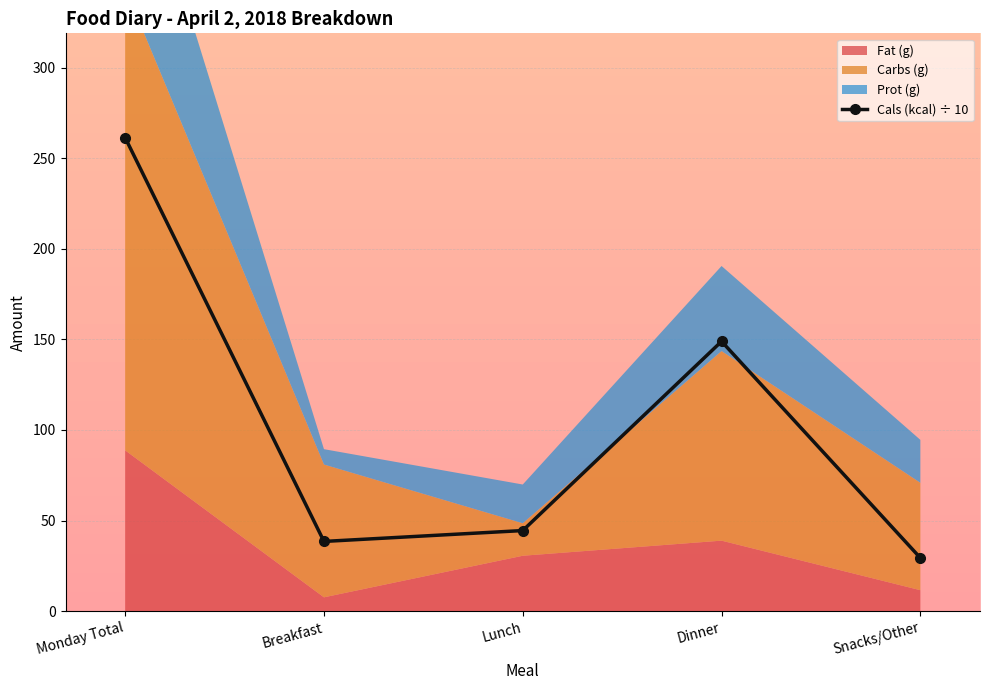

In Cals (kcal) ÷ 10, how many points are higher than both neighbors (excluding endpoints)?

1